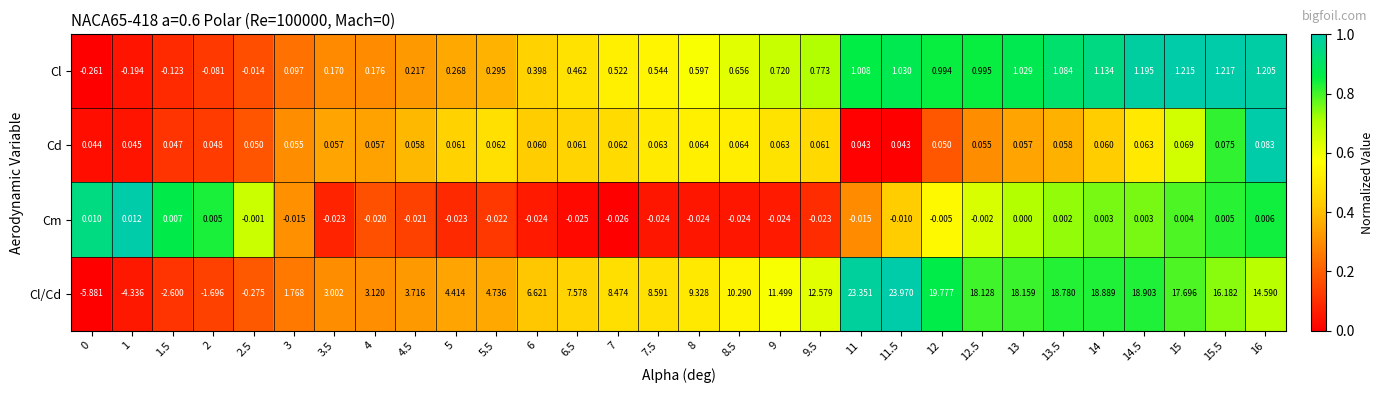

Which series changed the most between 7 and 12.5?

Cl/Cd